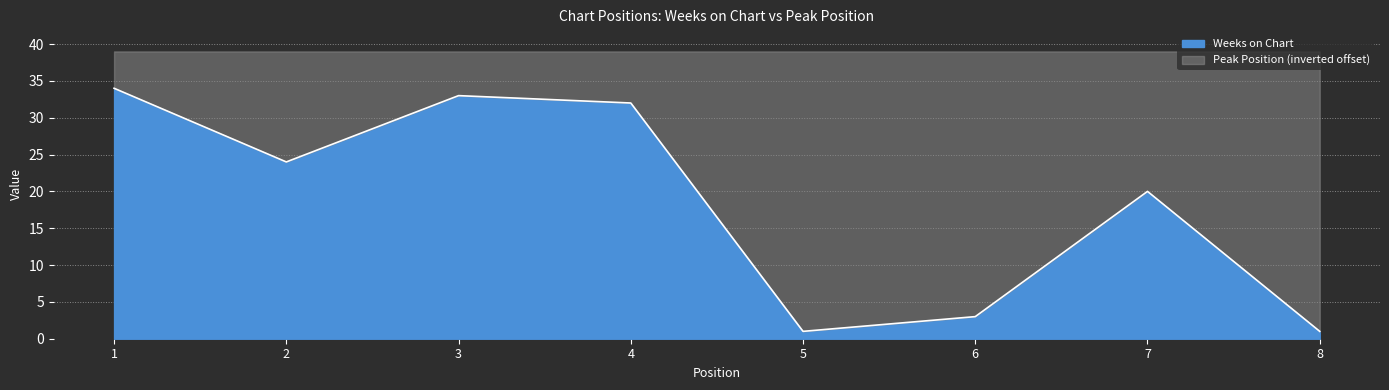

Which has a higher value, 3 or 7?

3